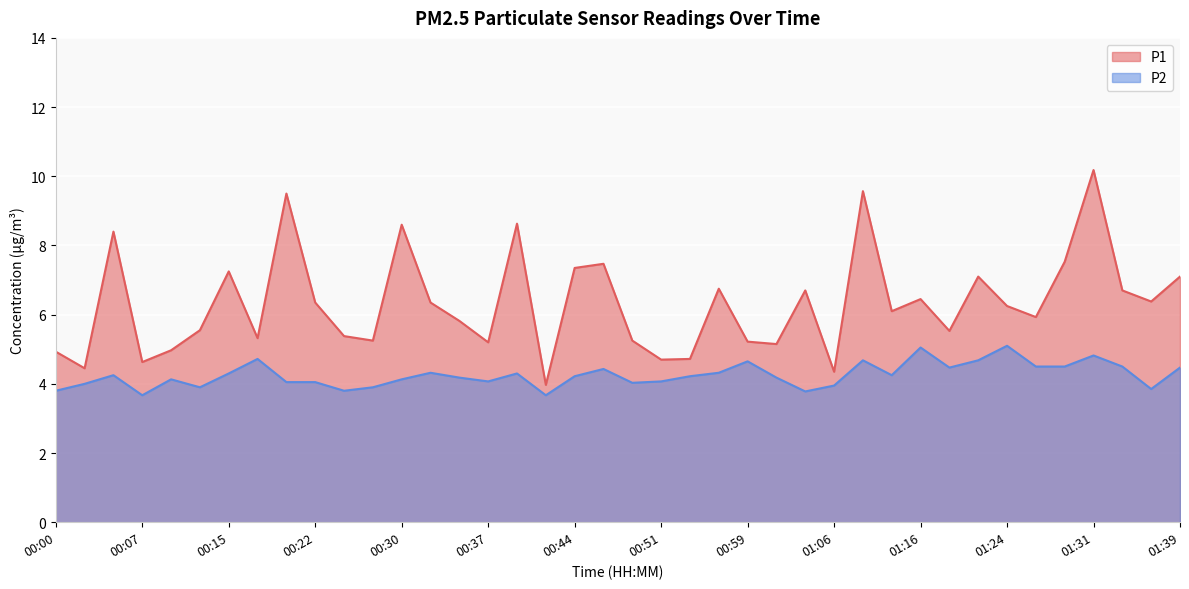

Count the number of categories in the chart.

40